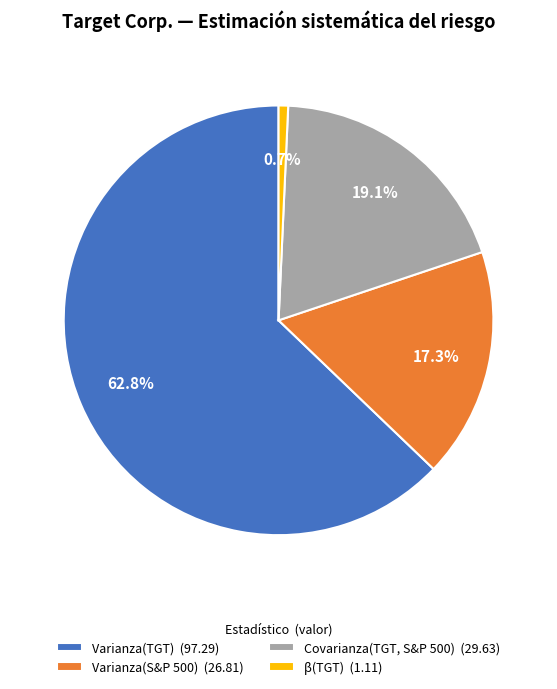

Which category accounts for the majority?

Varianza(TGT)